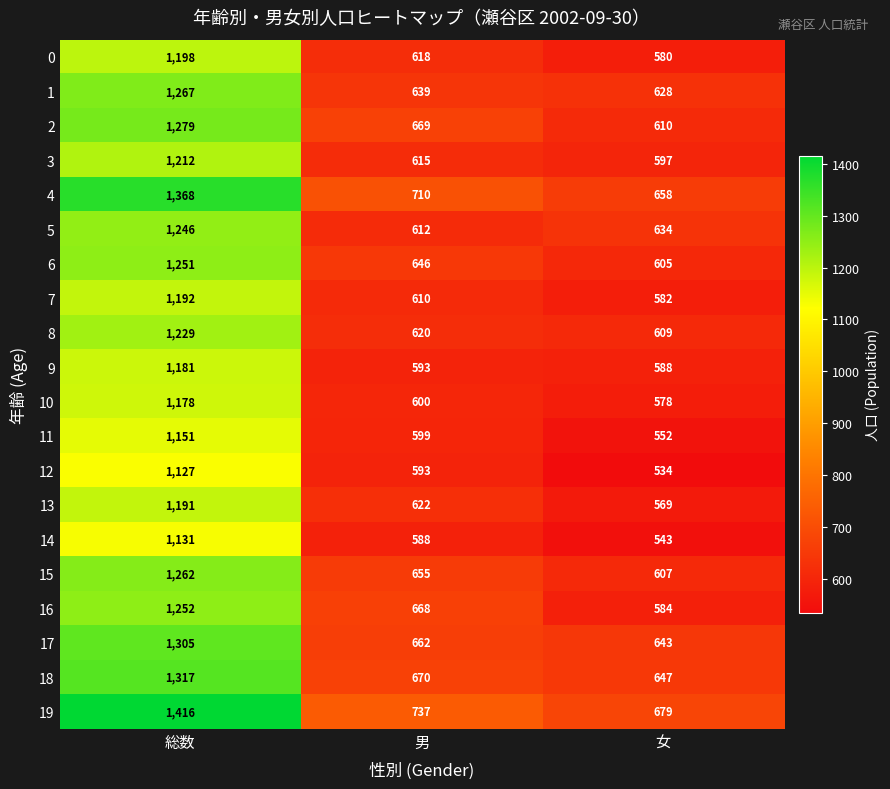

Which series has the largest range (max minus min)?

19